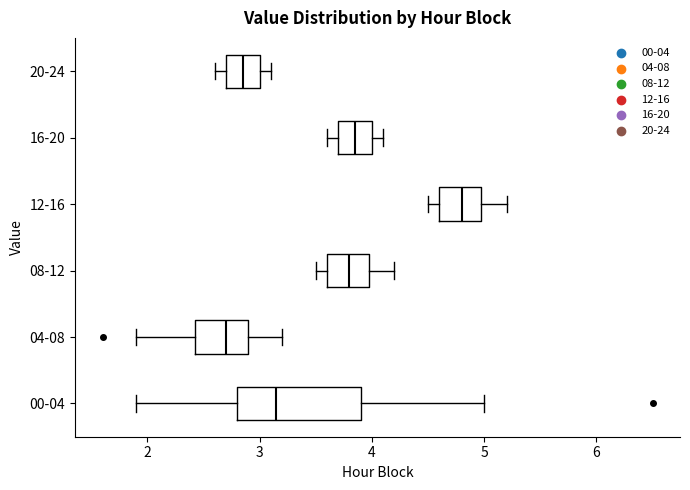

Reading bottom to top, transcribe this box plot: for each box, give where its median line is, the range the box spans, and where its two whiskers end, as read against the x-axis. The values are not printed on the chart, so give them approximately, as read against the axis.

00-04: median 3.2, box 2.8 to 3.9, whiskers 1.9 to 5.0
04-08: median 2.7, box 2.4 to 2.9, whiskers 1.9 to 3.2
08-12: median 3.8, box 3.6 to 4.0, whiskers 3.5 to 4.2
12-16: median 4.8, box 4.6 to 5.0, whiskers 4.5 to 5.2
16-20: median 3.9, box 3.7 to 4.0, whiskers 3.6 to 4.1
20-24: median 2.9, box 2.7 to 3.0, whiskers 2.6 to 3.1